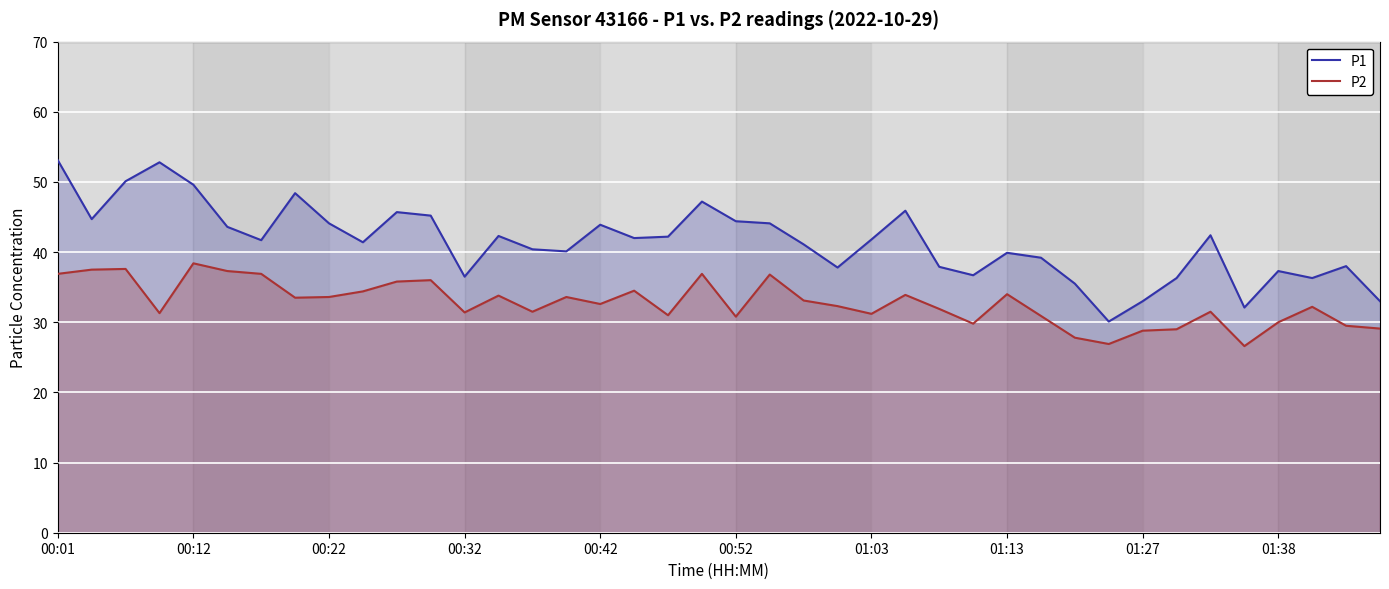

The value of P1 at 01:38 is 71.9. True or false?

False